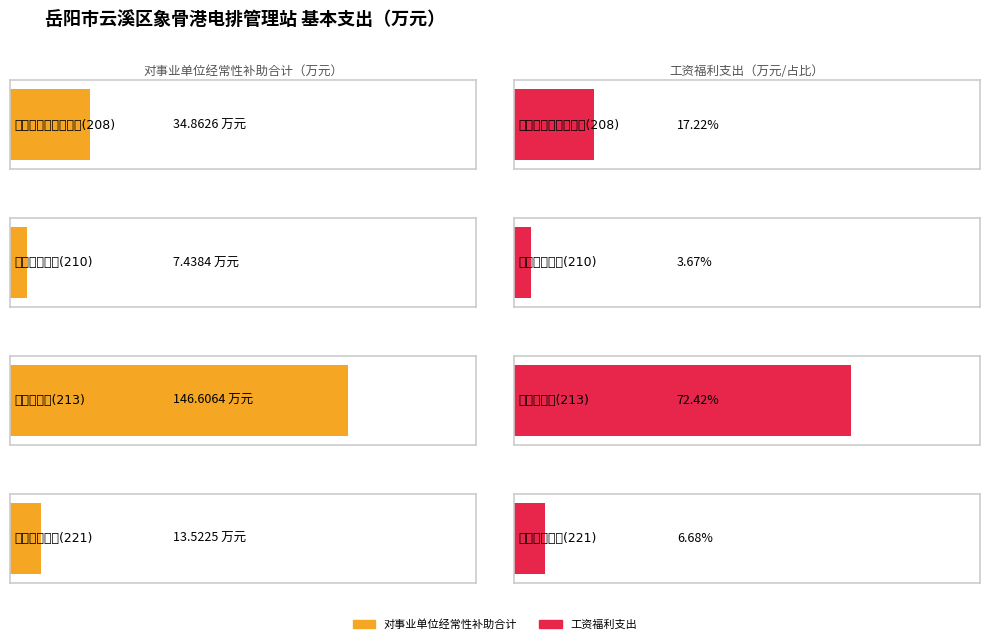

How many bars are there in each group?

2